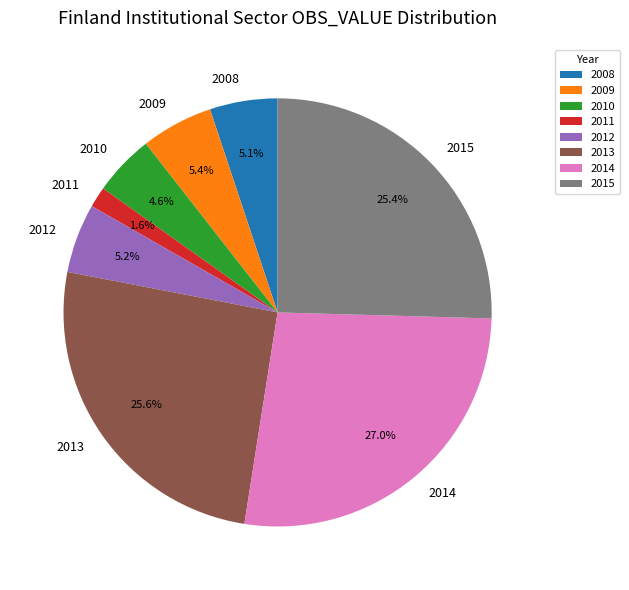

The 2010 slice represents 15% of the pie. True or false?

False